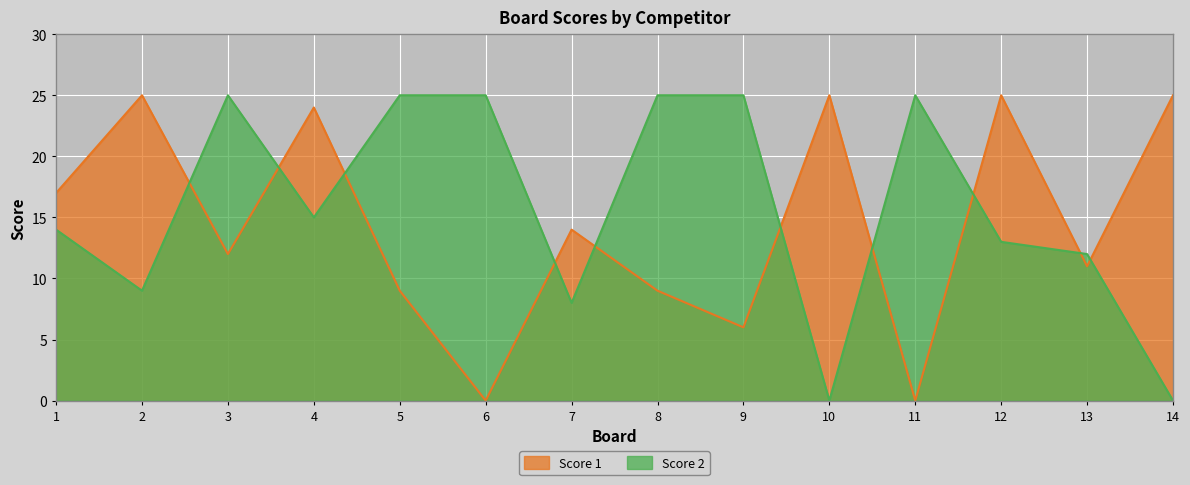

What is the maximum value for Score 1?

25